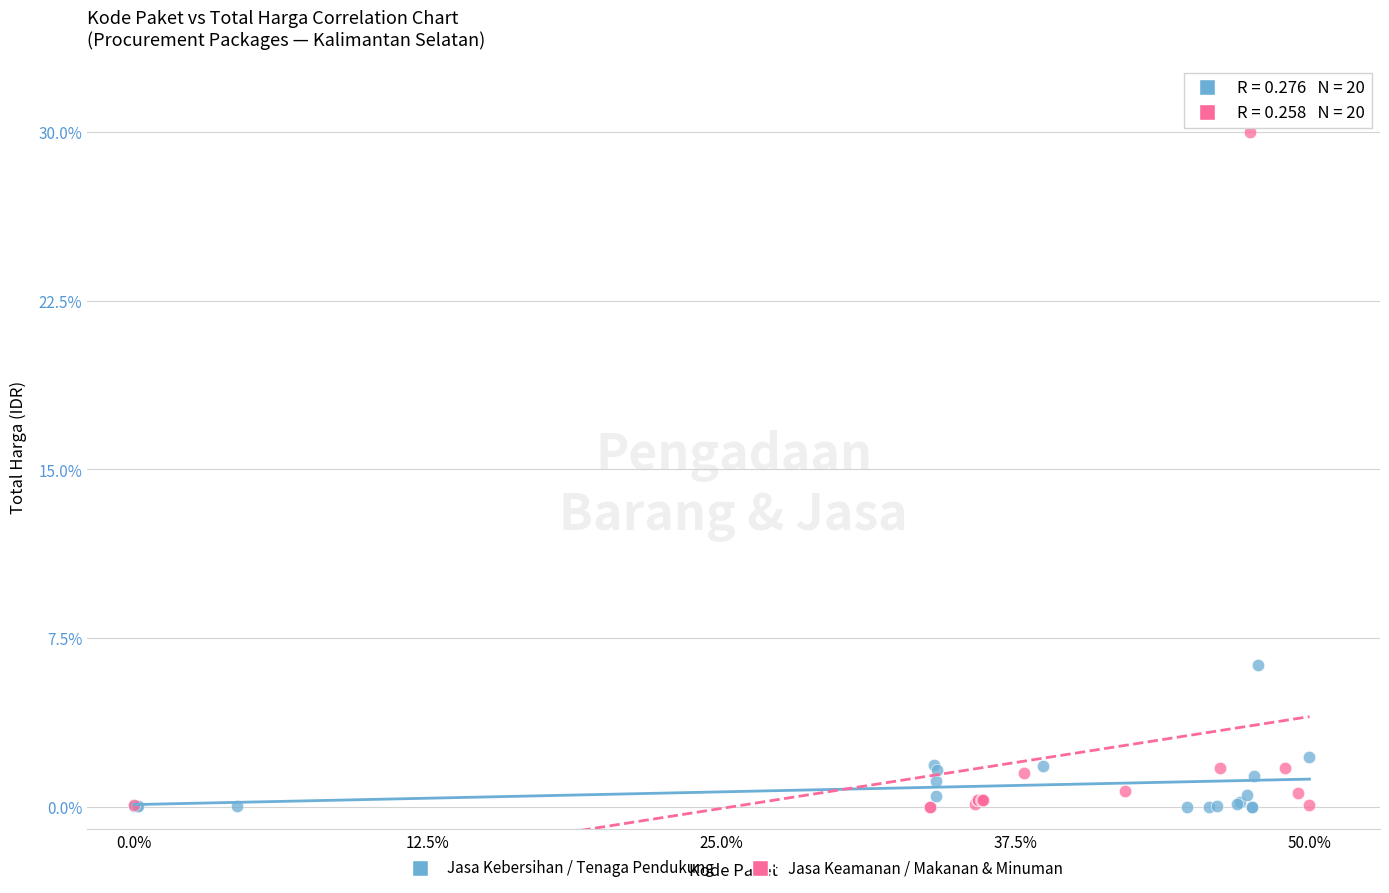

What are all the series names shown in the legend?

Jasa Kebersihan / Tenaga Pendukung, Jasa Keamanan / Makanan & Minuman